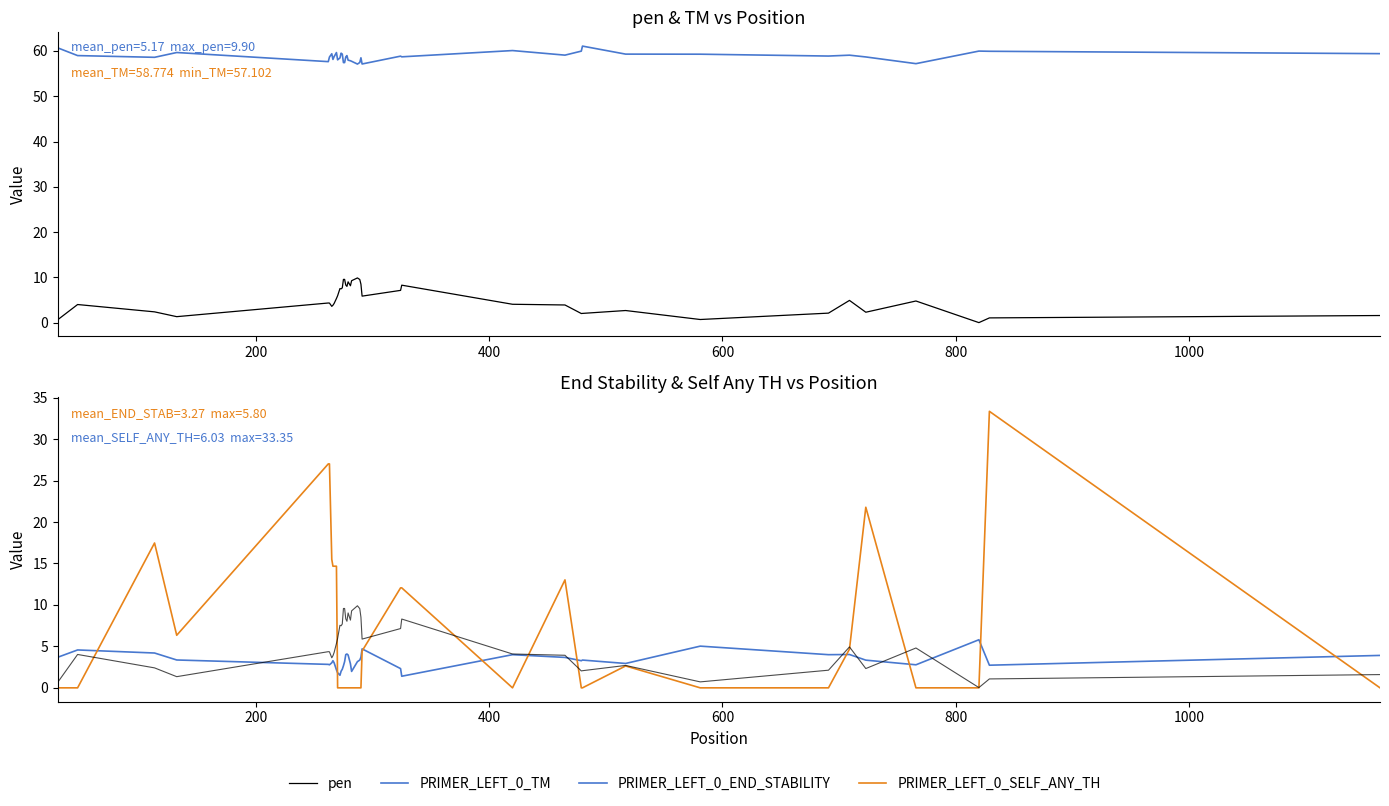

What is the difference between the maximum and minimum values in the PRIMER_LEFT_0_END_STABILITY series?

4.4